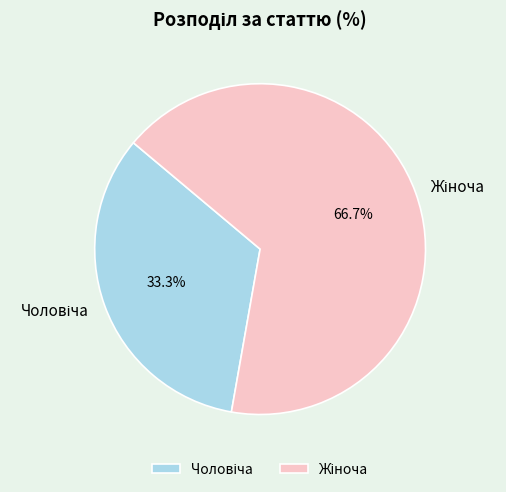

Does any single category account for the majority?

Yes